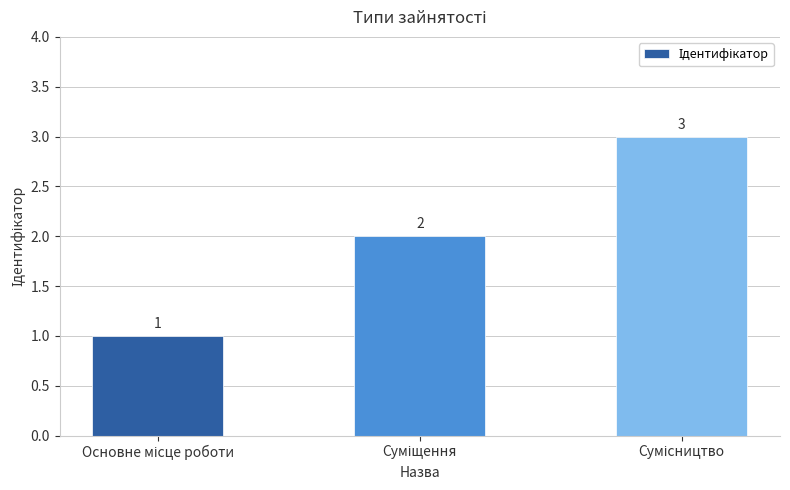

What is the smallest value displayed?

1